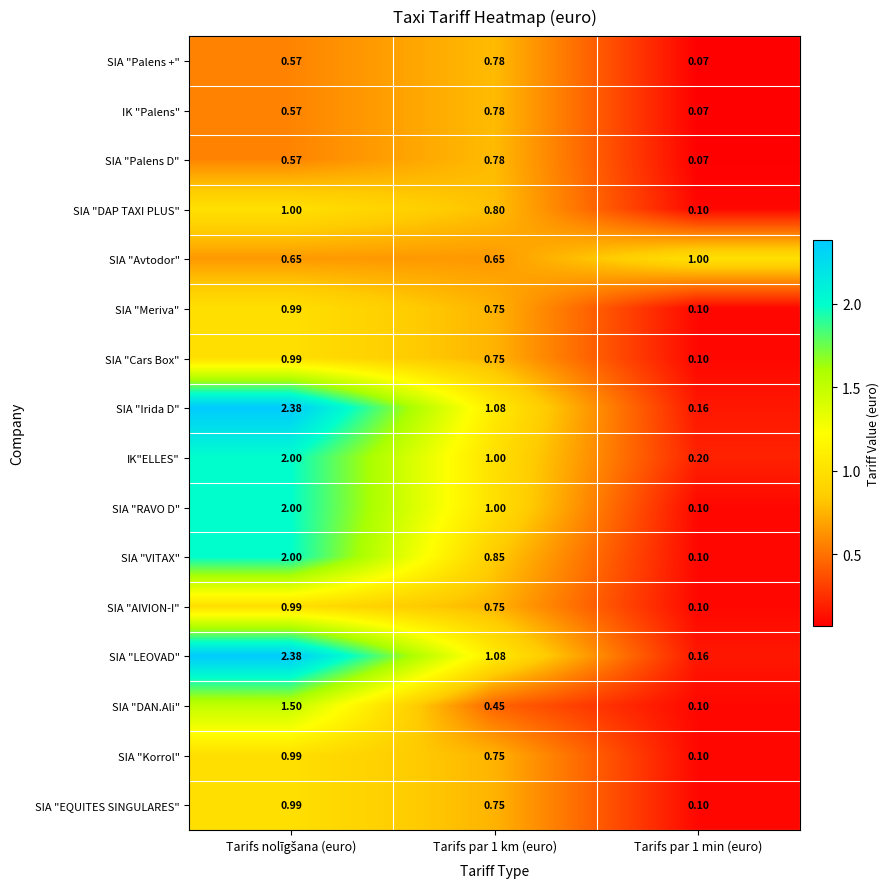

Is the value of SIA "LEOVAD" at Tarifs par 1 min (euro) greater than the value of SIA "RAVO D" at Tarifs par 1 km (euro)?

No